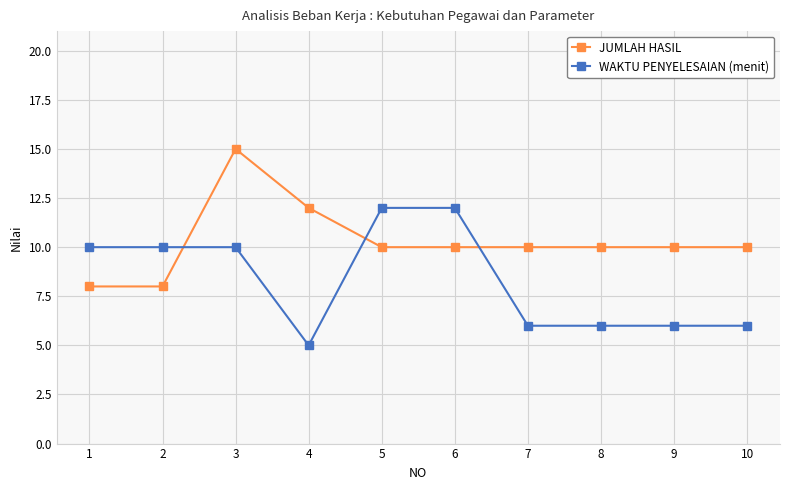

What is the total value across all series at 10?

16